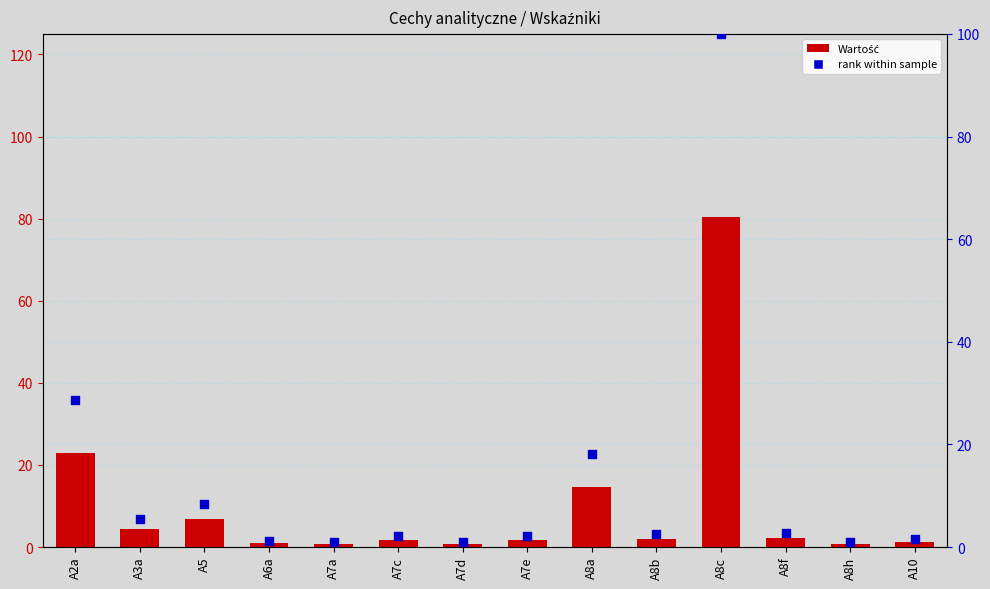

What is the total value across all series at A10?

2.8